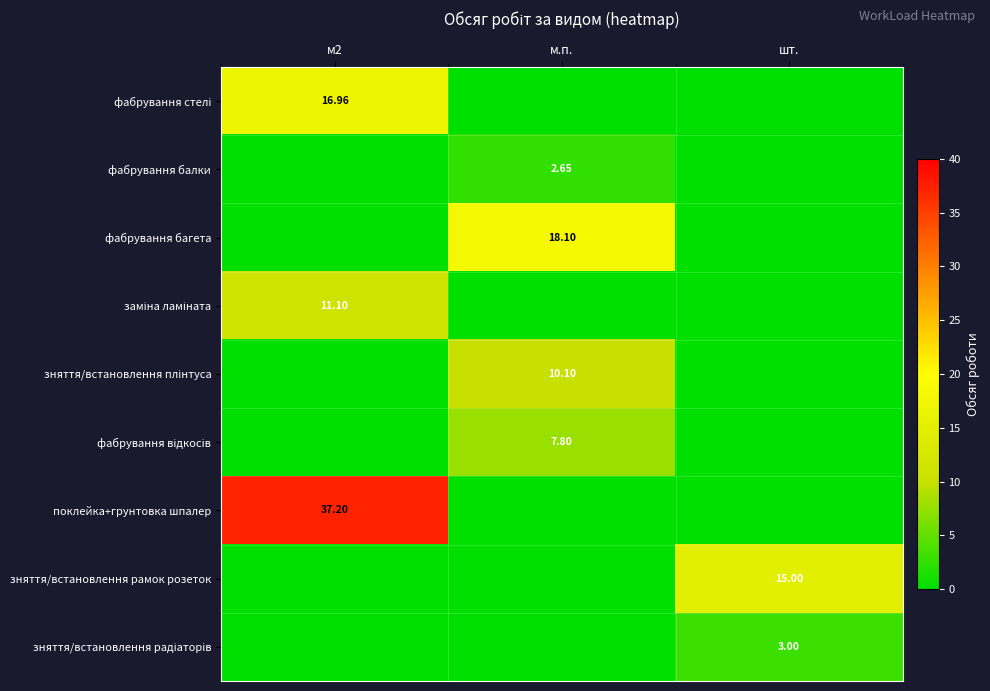

The value of фабрування стелі at м2 is 17.0. True or false?

True